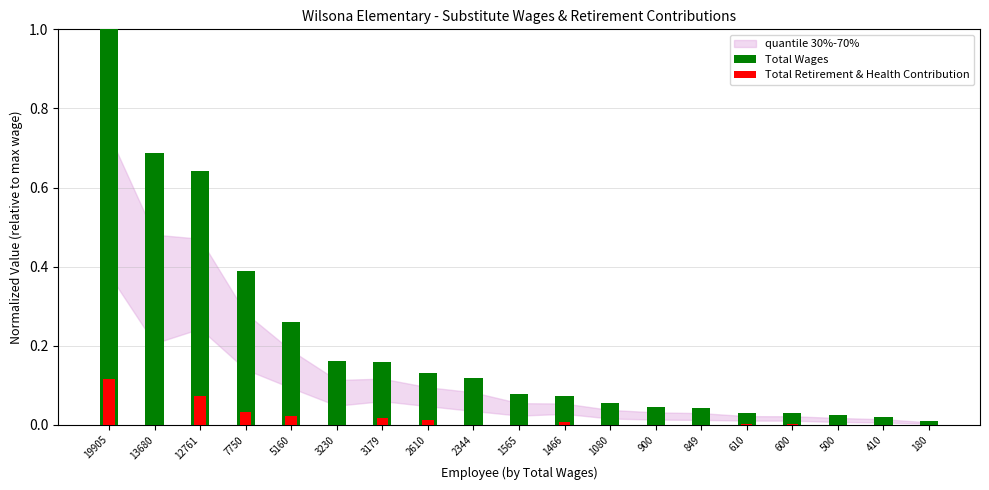

Is it true that Total Wages equals 0.2 at 19905?

False